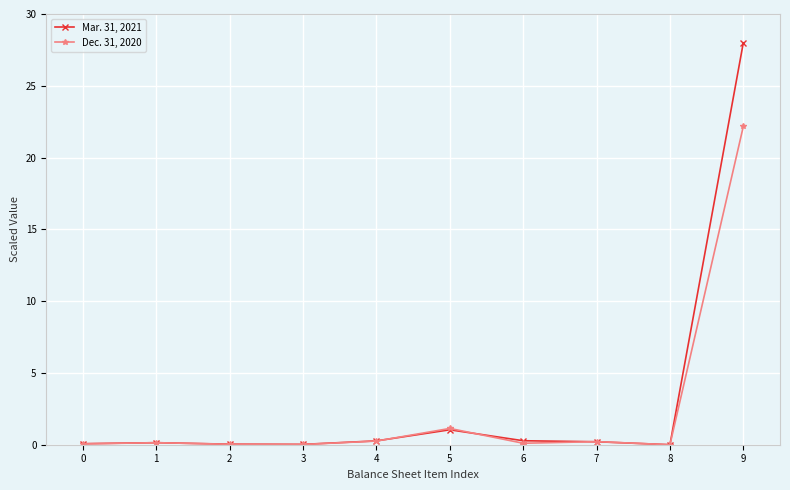

What value does the Mar. 31, 2021 series have at 7?

0.2